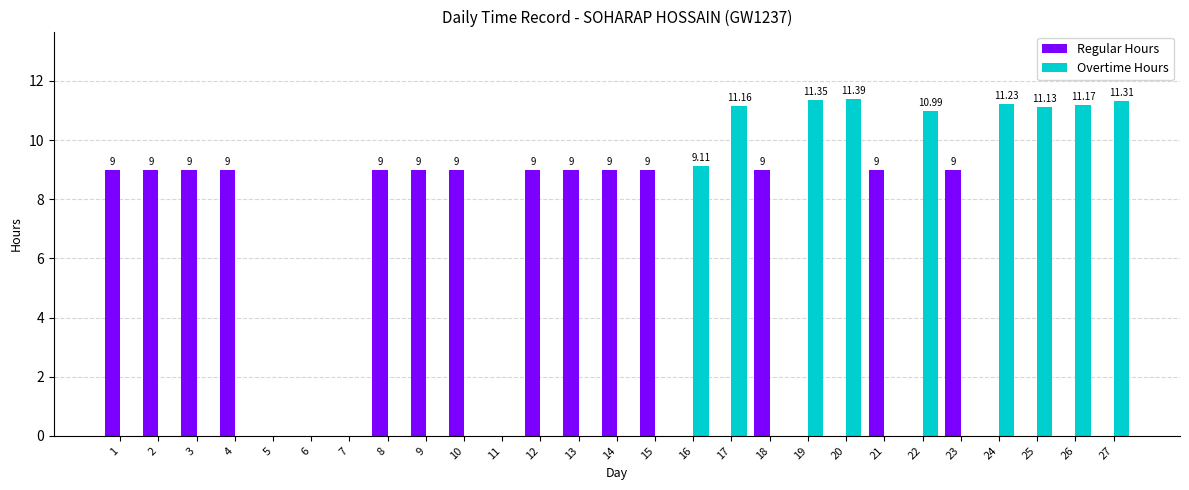

True or false: Overtime Hours has a value of 5.6 at 6.

False